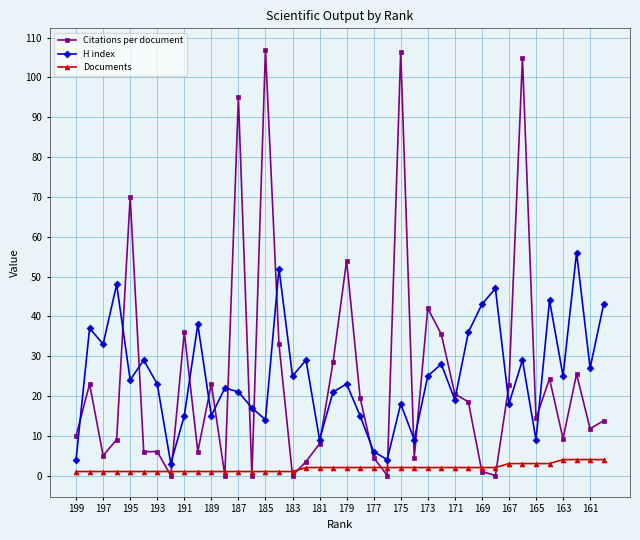

Which series has the largest range (max minus min)?

Citations per document